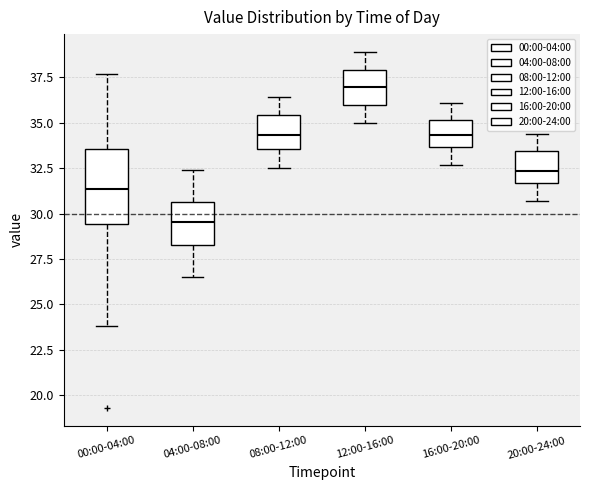

Which box is the tallest, from its lower edge to its upper edge?

00:00-04:00